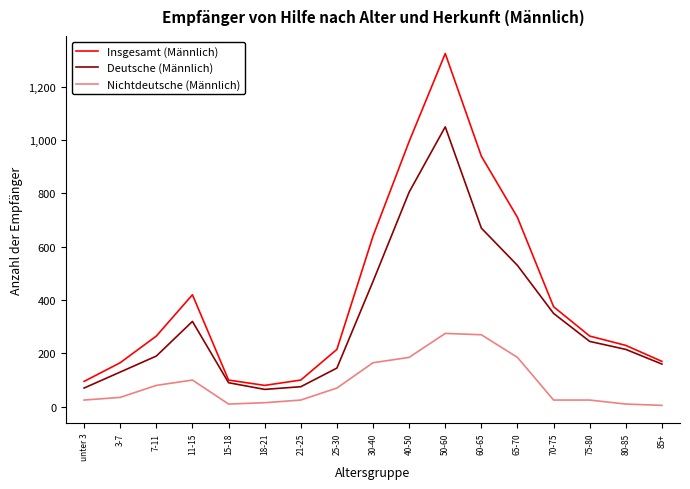

The Deutsche (Männlich) series shows 145 at 25-30. True or false?

True